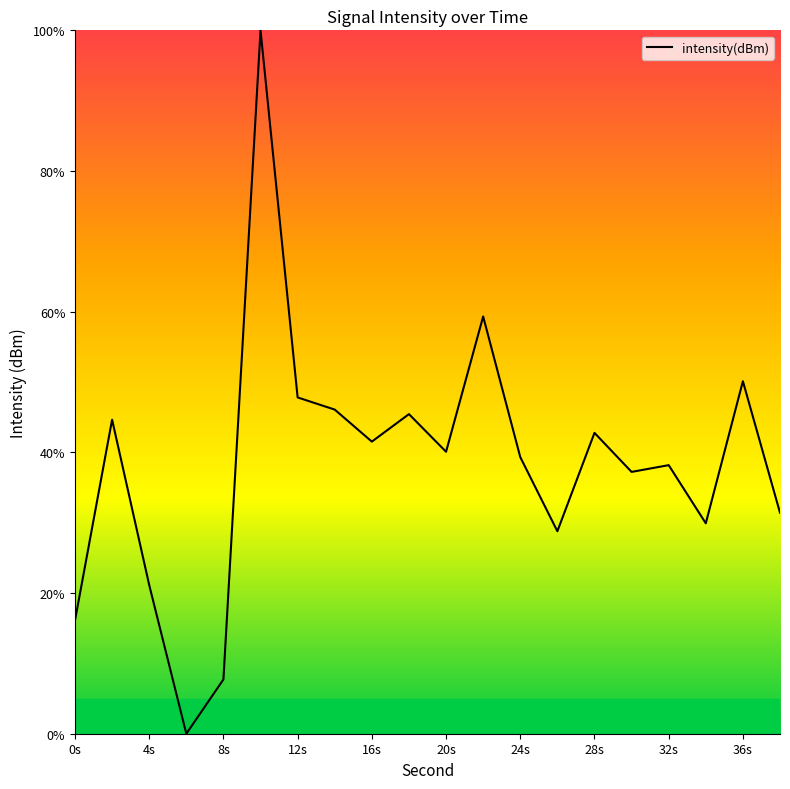

Reading right to left, extract all data points from this chart.

31.4	50.1	29.9	38.2	37.2	42.8	28.8	39.3	59.3	40.1	45.4	41.5	46.1	47.8	100.0	7.7	0.0	21.1	44.6	16.1